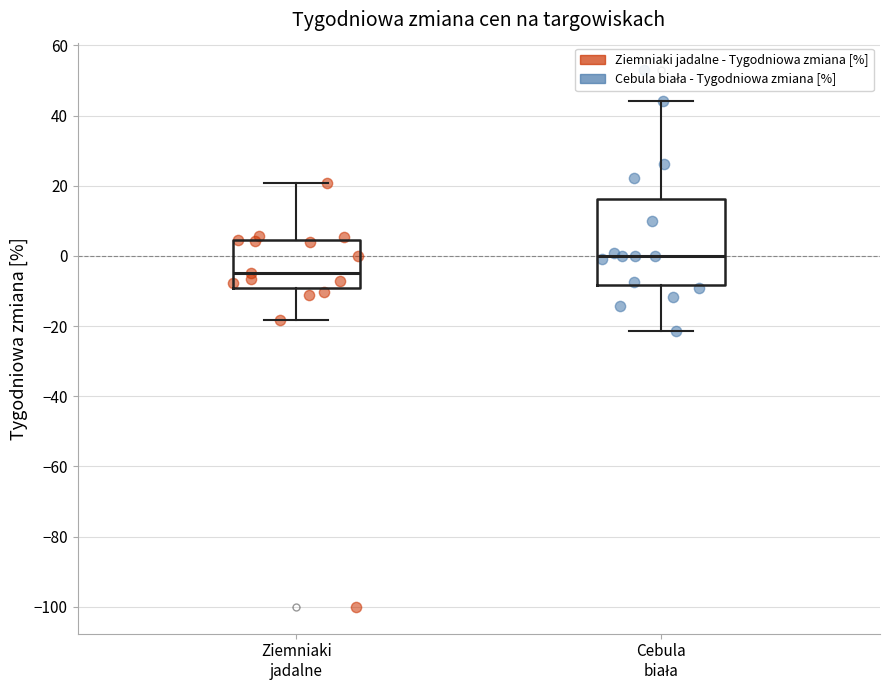

Which box is the tallest, from its lower edge to its upper edge?

Cebula biała